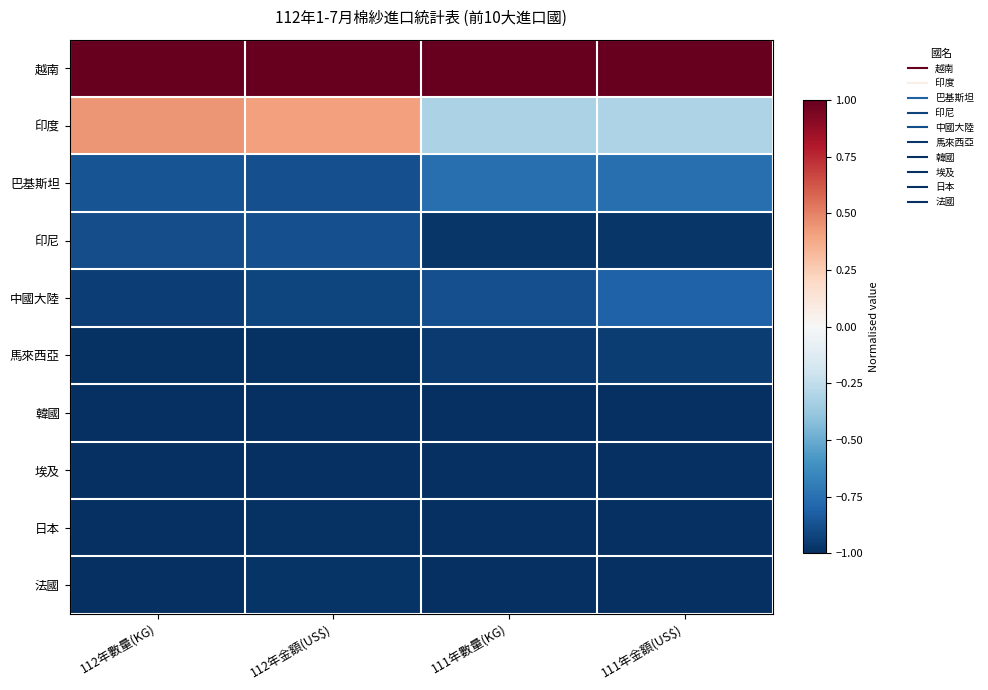

What is the spread (max minus min) of values at 112年數量(KG)?

2.0